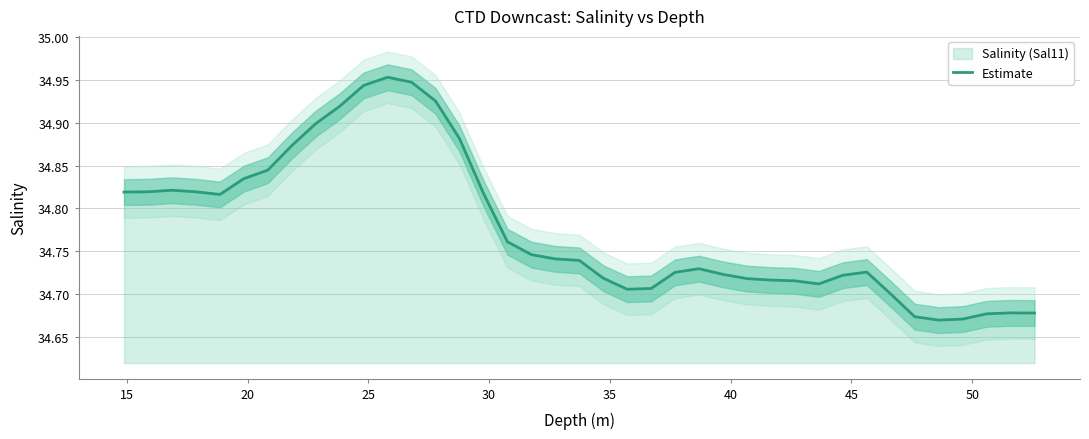

What is the difference between the maximum and minimum values?

0.3